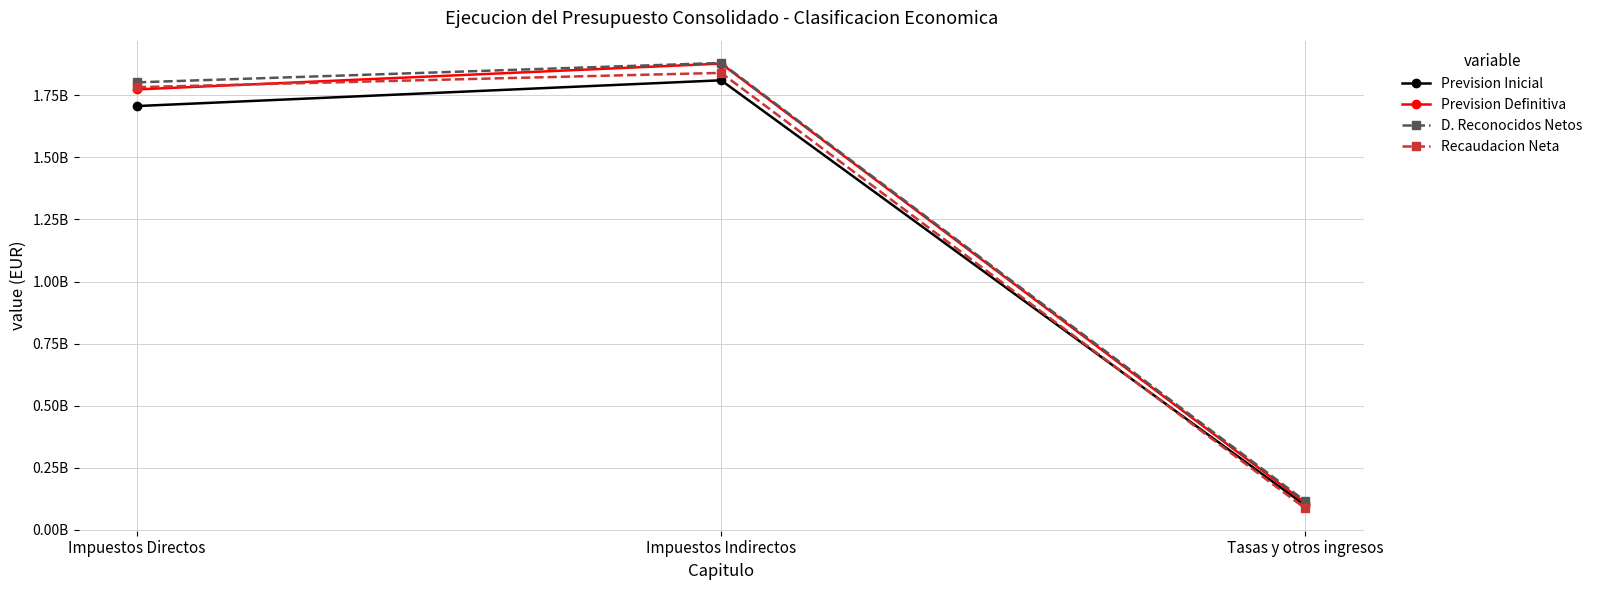

What is the value of the Recaudacion Neta point at the 2nd from the left?

1839938460.3